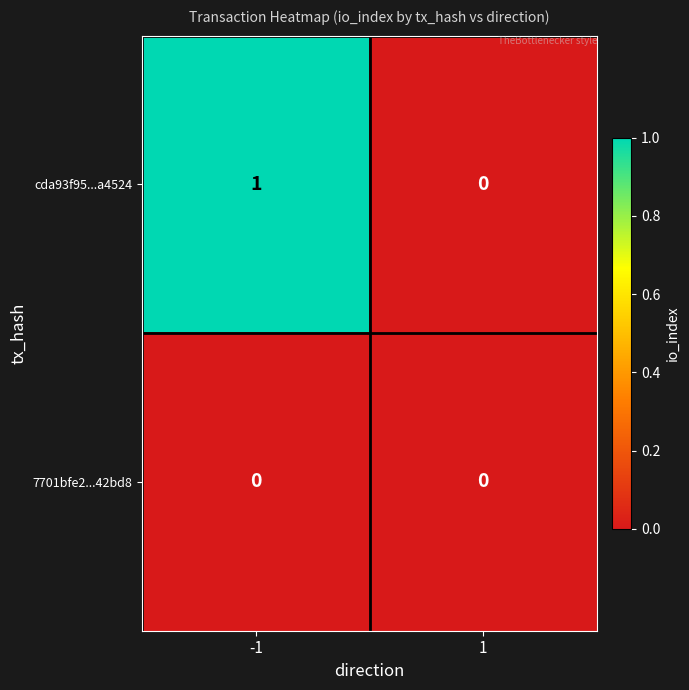

Rank the series at -1 from highest to lowest value.

cda93f95...a4524, 7701bfe2...42bd8